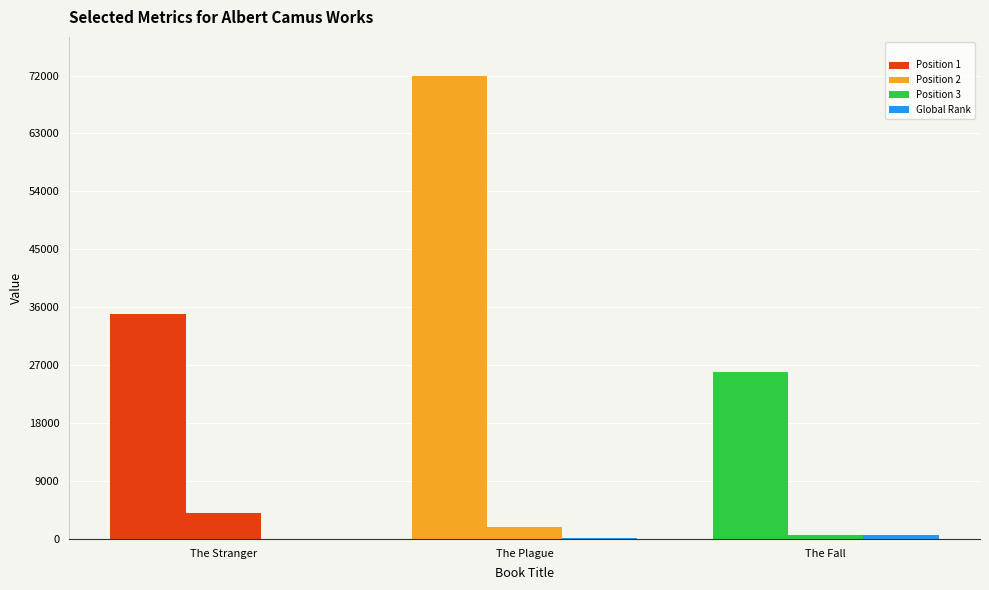

Does the chart contain stacked bars?

No